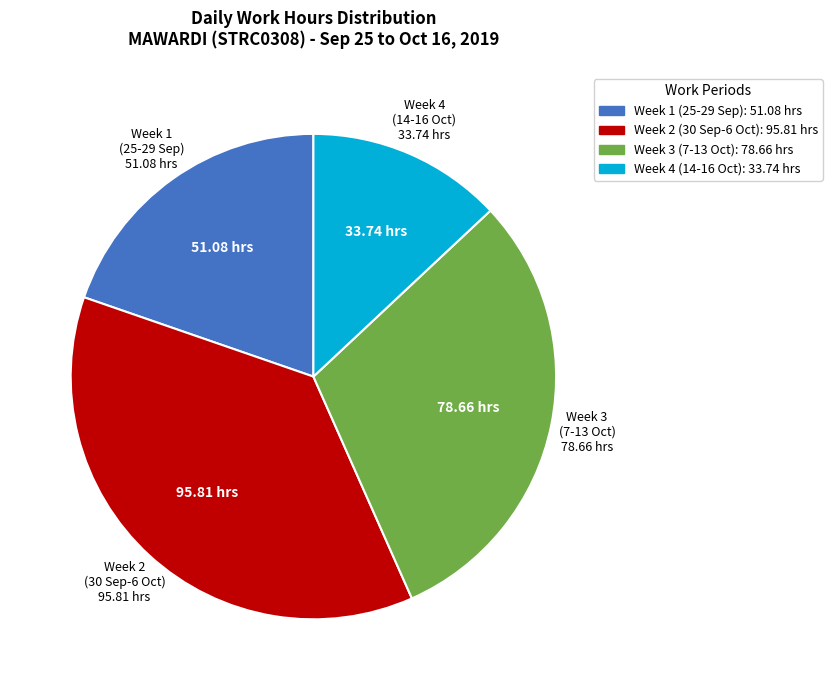

Which slice is the largest?

Week 2 (30 Sep-6 Oct)